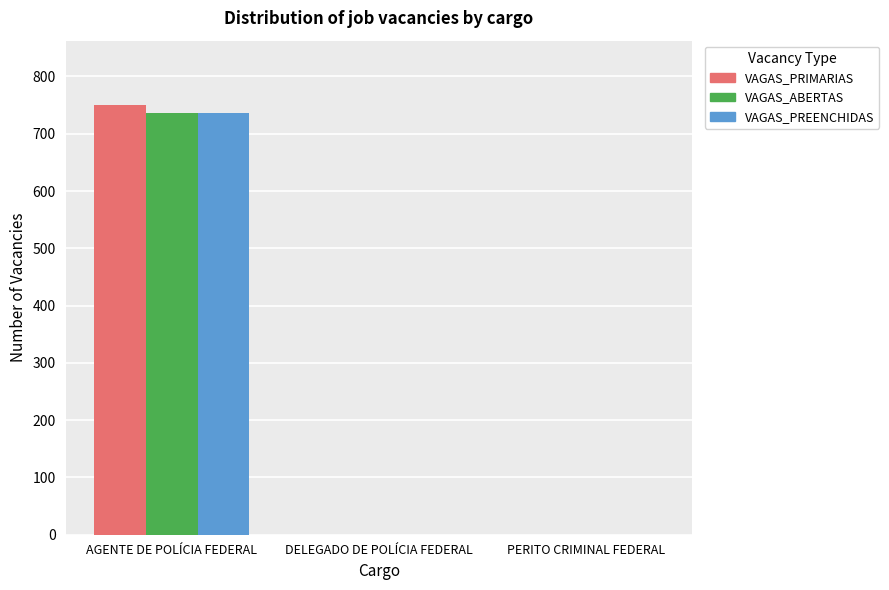

At which category is the sum across all series the highest?

AGENTE DE POLÍCIA FEDERAL